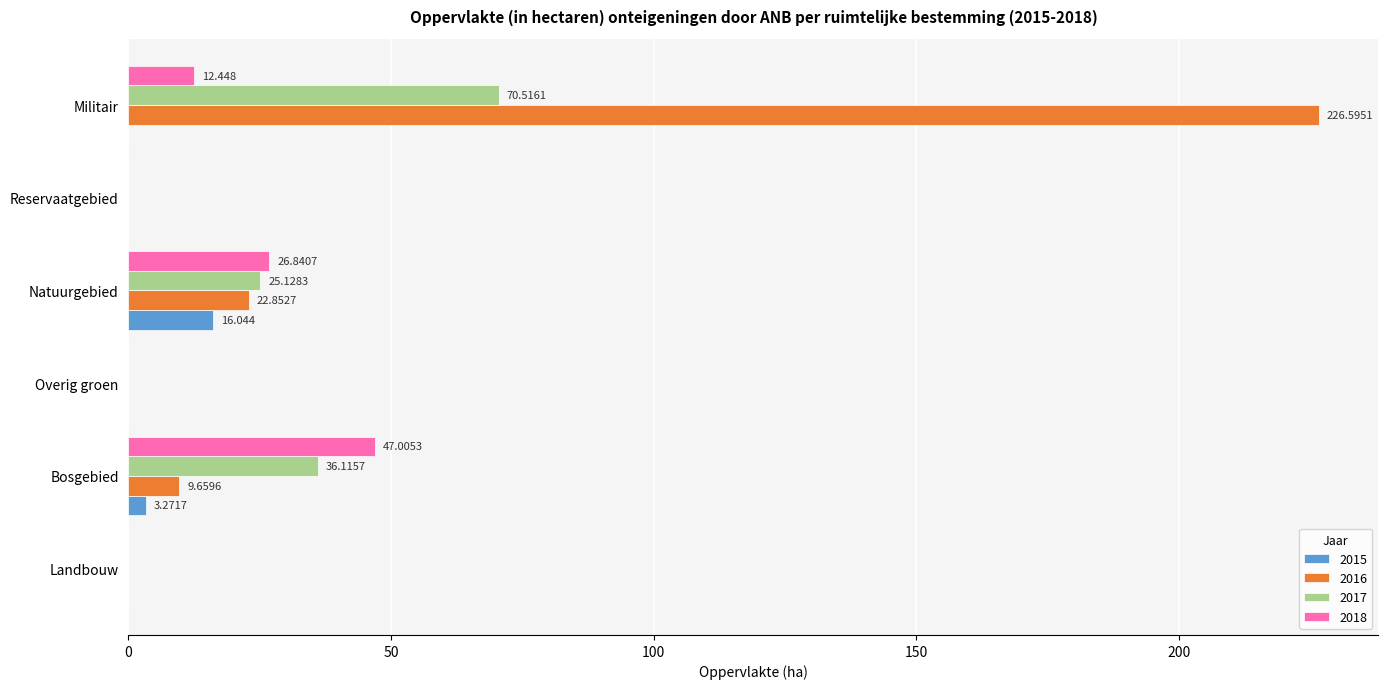

At which category is the sum across all series the highest?

Militair